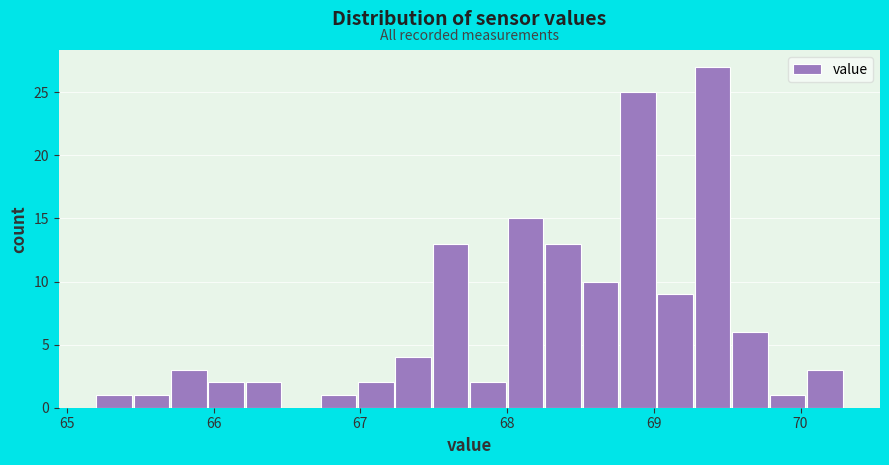

Around what value on the x-axis is the tallest bar? Give the approximate position of its centre, as read against the axis.

69.4